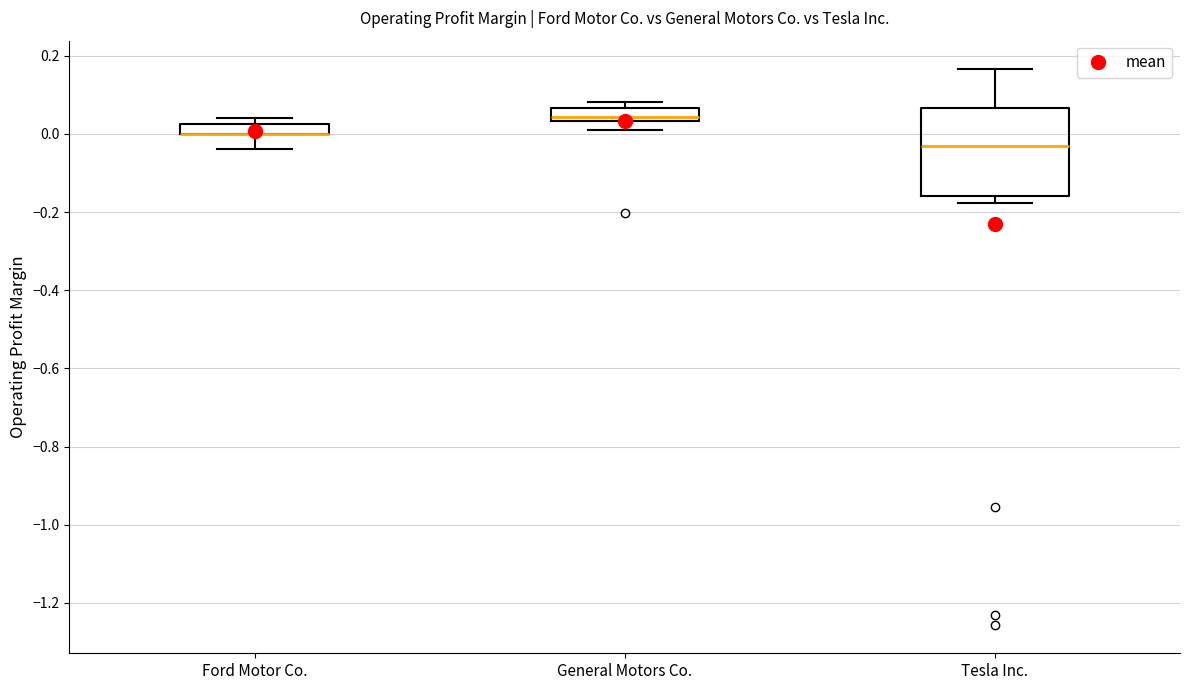

Where does the lower whisker of the box for General Motors Co. end on the y-axis? The values are not printed on the chart, so give them approximately, as read against the axis.

0.02